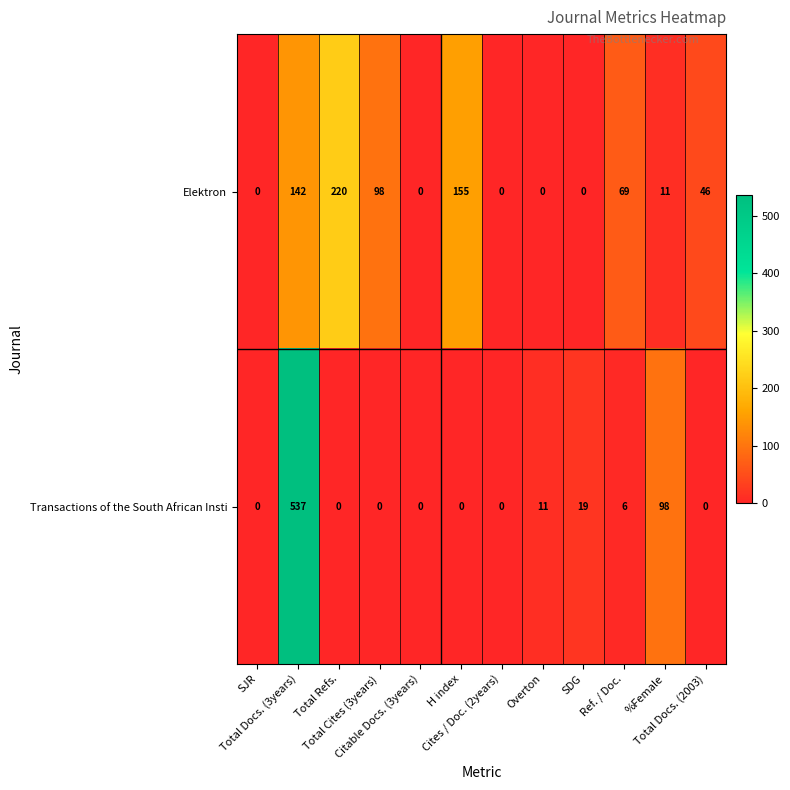

List the series in order of their overall mean, highest first.

Elektron, Transactions of the South African Insti